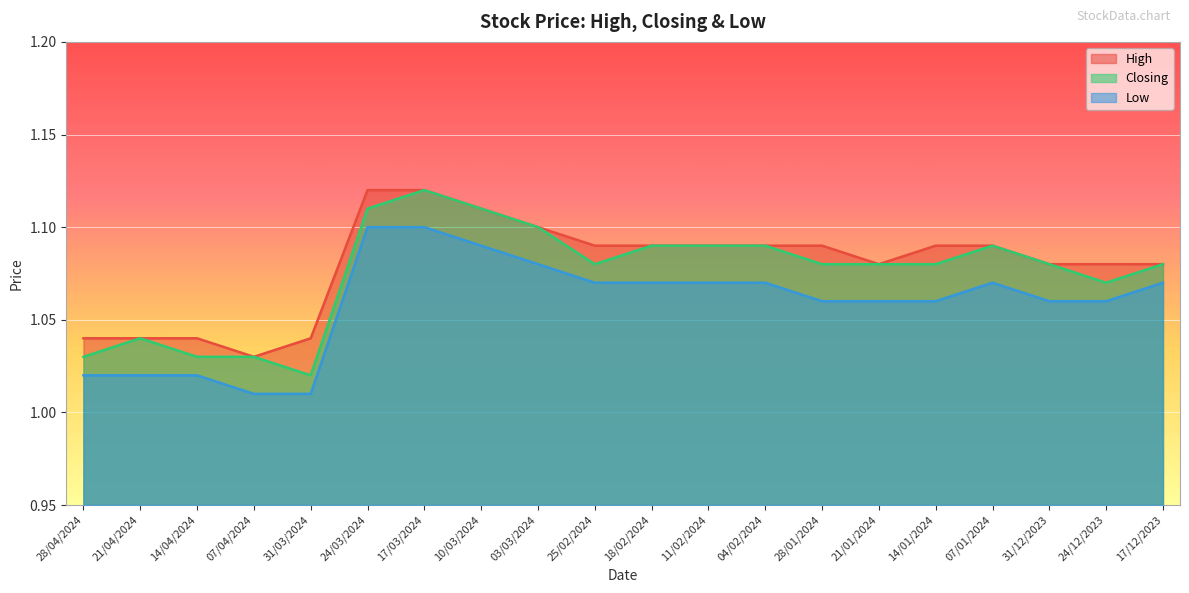

Reading left to right, list all the values displayed in this chart.

High: 28/04/2024=1.0	21/04/2024=1.0	14/04/2024=1.0	07/04/2024=1.0	31/03/2024=1.0	24/03/2024=1.1	17/03/2024=1.1	10/03/2024=1.1	03/03/2024=1.1	25/02/2024=1.1	18/02/2024=1.1	11/02/2024=1.1	04/02/2024=1.1	28/01/2024=1.1	21/01/2024=1.1	14/01/2024=1.1	07/01/2024=1.1	31/12/2023=1.1	24/12/2023=1.1	17/12/2023=1.1
Closing: 28/04/2024=1.0	21/04/2024=1.0	14/04/2024=1.0	07/04/2024=1.0	31/03/2024=1.0	24/03/2024=1.1	17/03/2024=1.1	10/03/2024=1.1	03/03/2024=1.1	25/02/2024=1.1	18/02/2024=1.1	11/02/2024=1.1	04/02/2024=1.1	28/01/2024=1.1	21/01/2024=1.1	14/01/2024=1.1	07/01/2024=1.1	31/12/2023=1.1	24/12/2023=1.1	17/12/2023=1.1
Low: 28/04/2024=1.0	21/04/2024=1.0	14/04/2024=1.0	07/04/2024=1.0	31/03/2024=1.0	24/03/2024=1.1	17/03/2024=1.1	10/03/2024=1.1	03/03/2024=1.1	25/02/2024=1.1	18/02/2024=1.1	11/02/2024=1.1	04/02/2024=1.1	28/01/2024=1.1	21/01/2024=1.1	14/01/2024=1.1	07/01/2024=1.1	31/12/2023=1.1	24/12/2023=1.1	17/12/2023=1.1